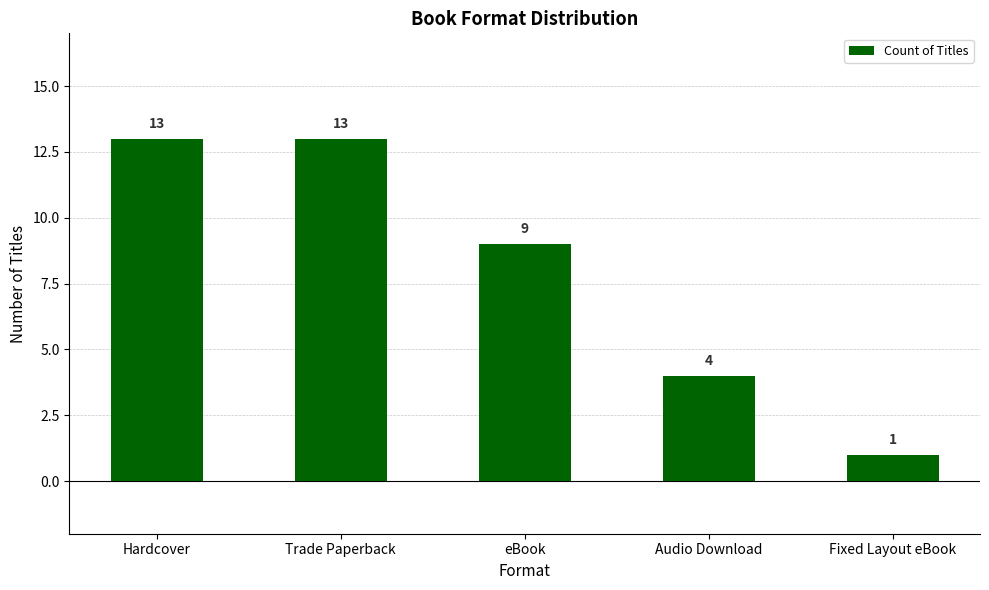

What is the difference between the maximum and minimum values?

12